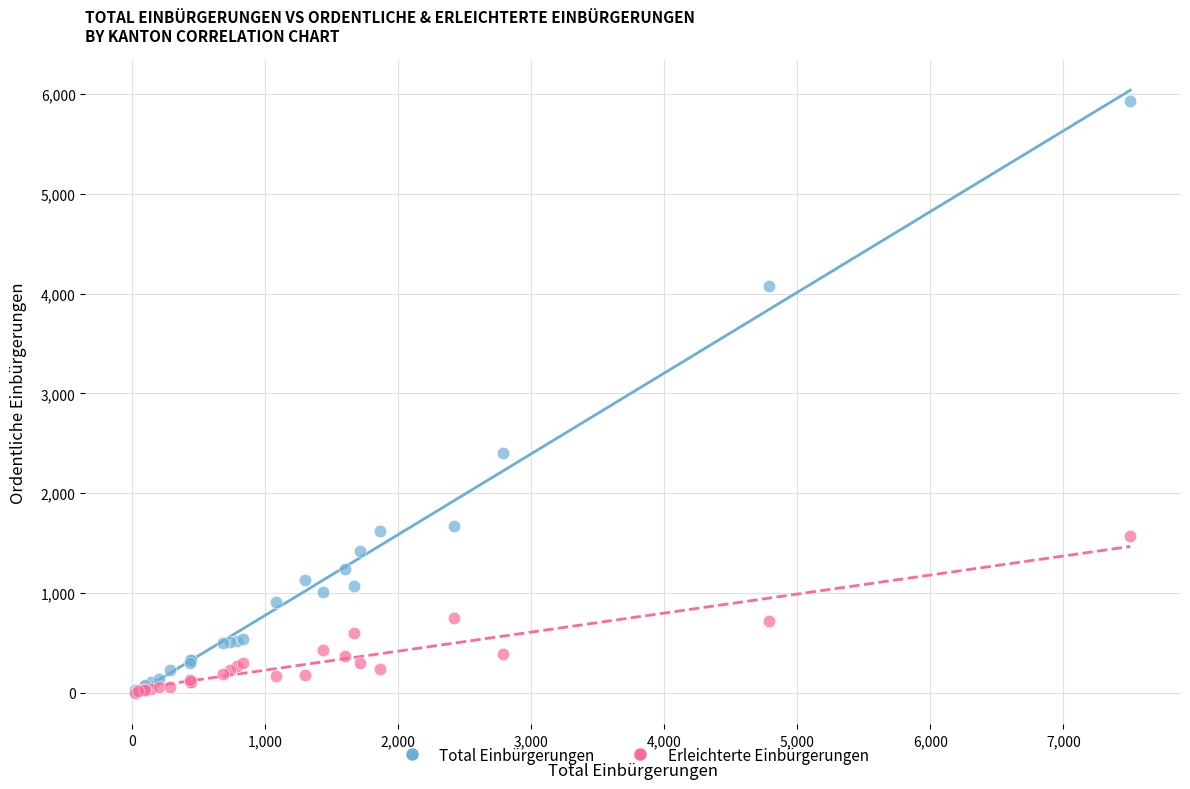

In the Total Einbürgerungen series, what Y value is closest to 2976?

2403